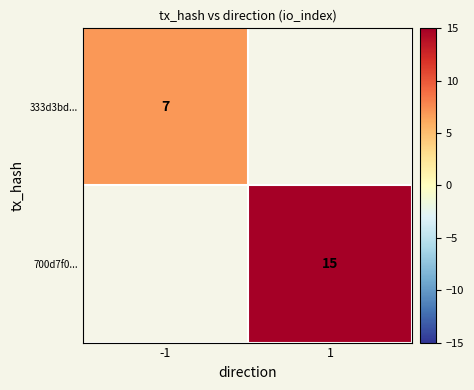

Which label corresponds to the largest value in the chart?

1